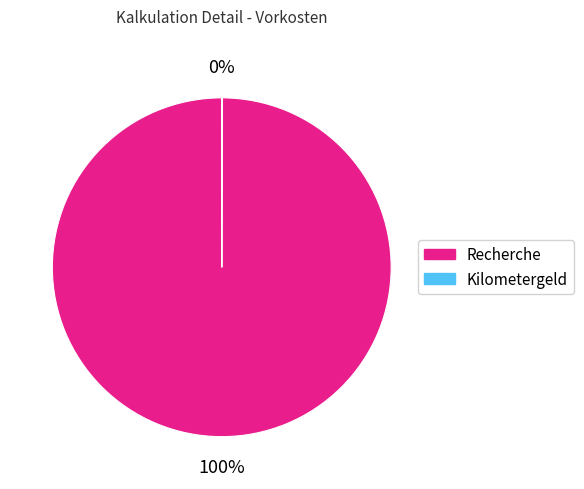

To the nearest percent, what is the difference between the largest and smallest slice percentages?

100%